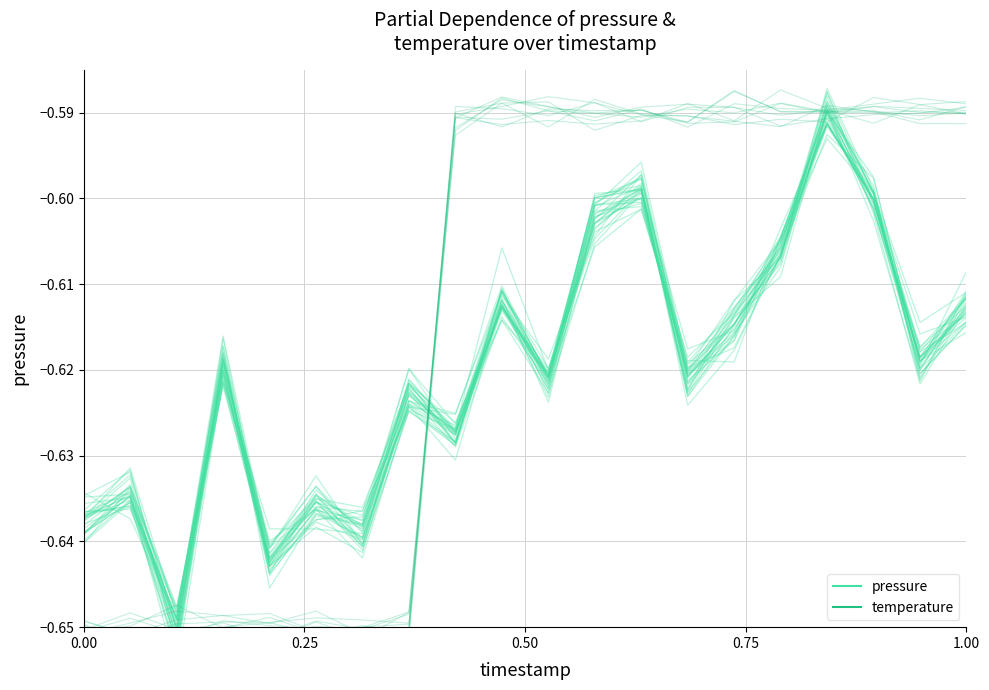

How many categories are shown in the chart?

20